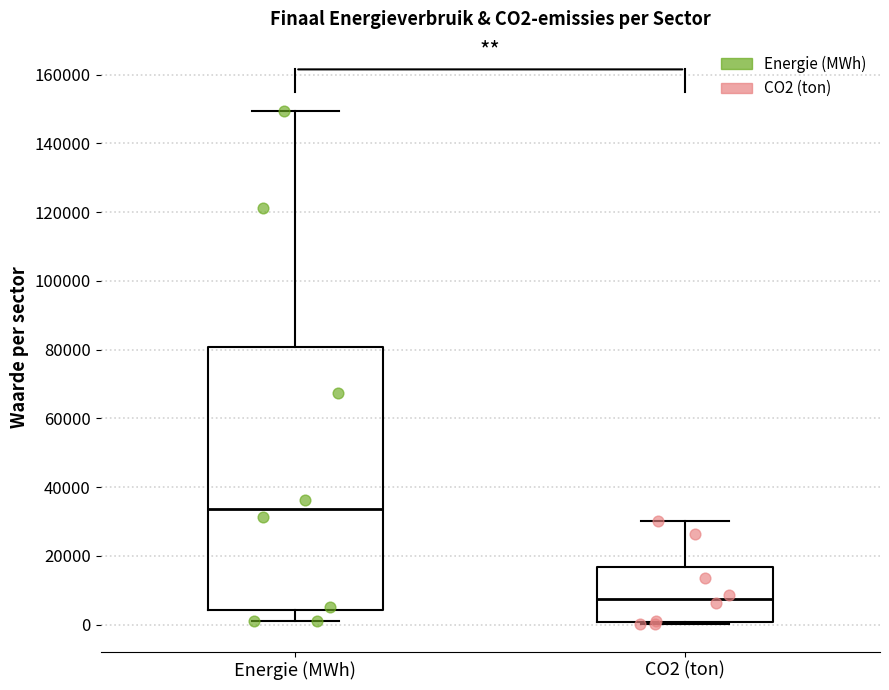

Which box is the tallest, from its lower edge to its upper edge?

Energie (MWh)